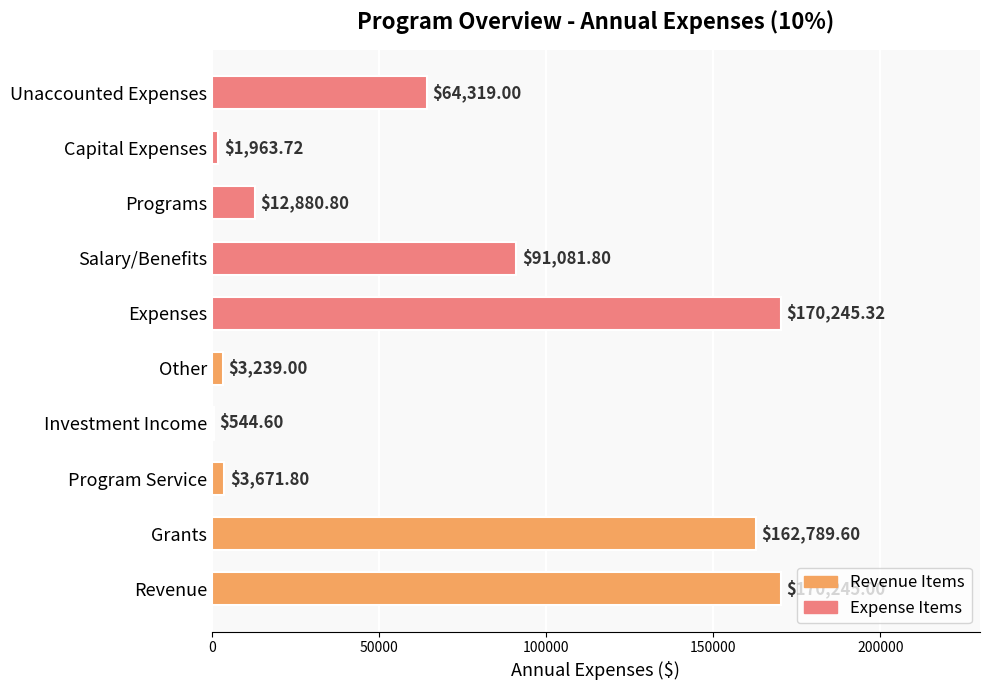

At which category does the chart reach its peak across all series?

Expenses